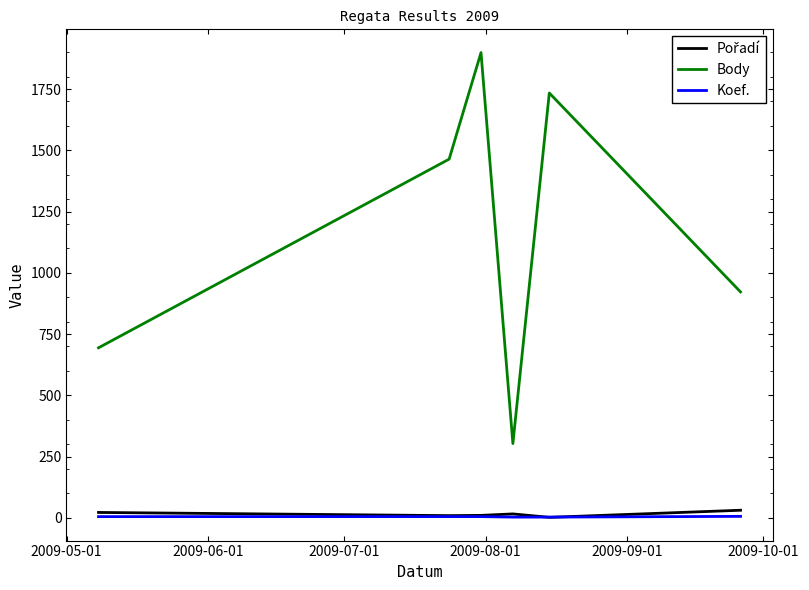

True or false: Koef. and Body intersect in this chart.

False